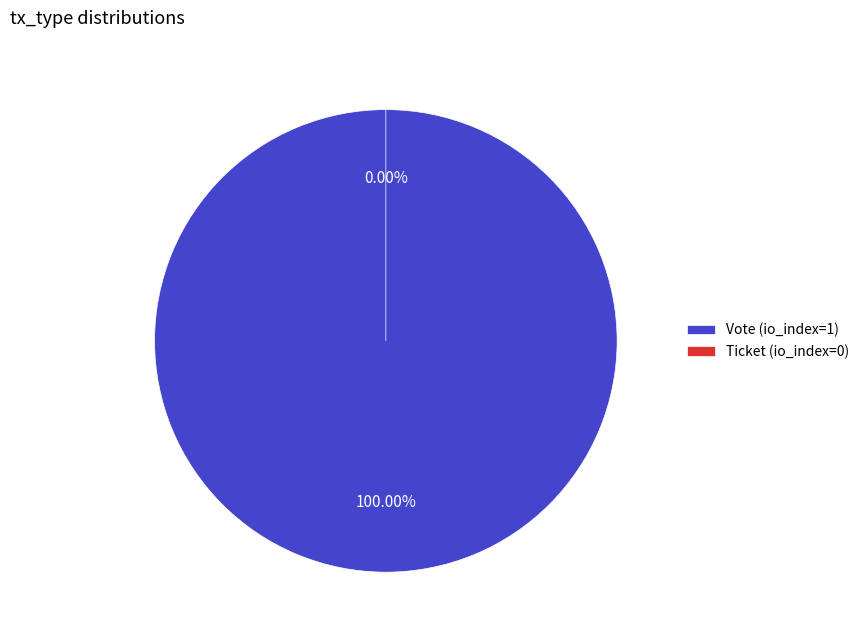

Count the number of slices in the pie.

2